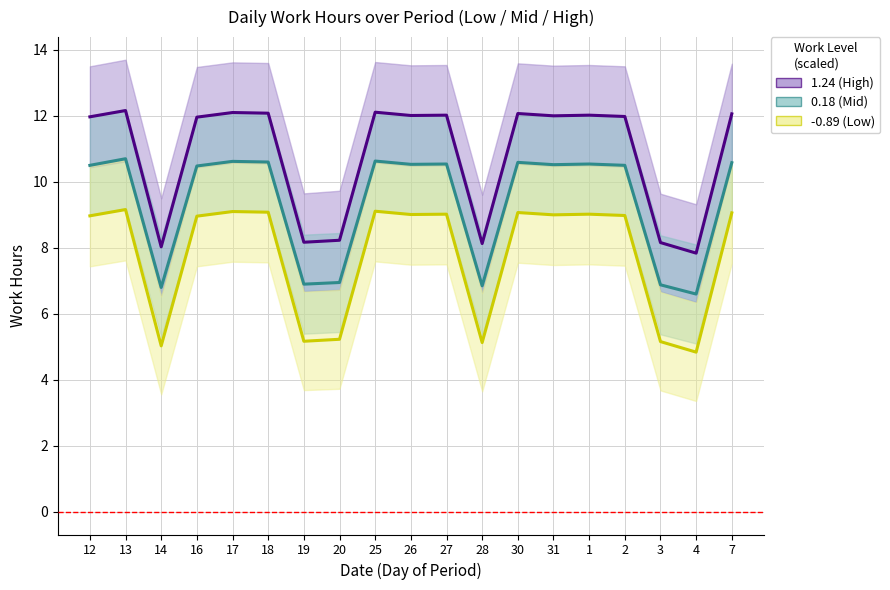

At which label is -0.89 (Low Work Hours) closest to 7?

20